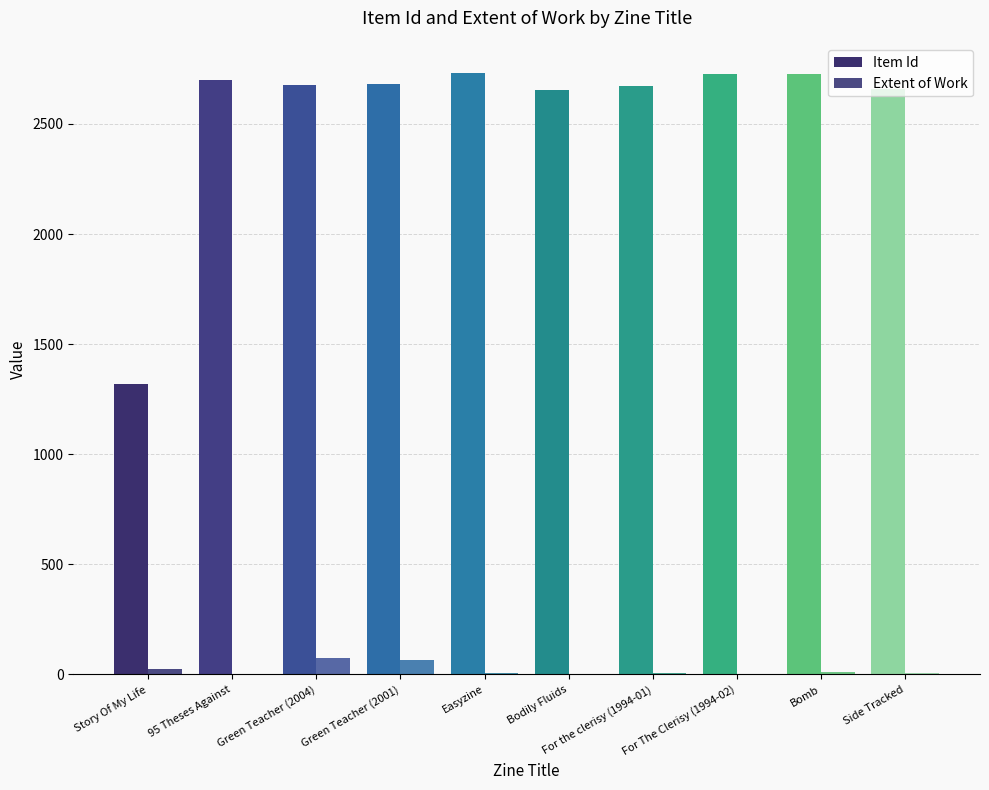

True or false: Item Id has a value of 1001 at Green Teacher (2001).

False